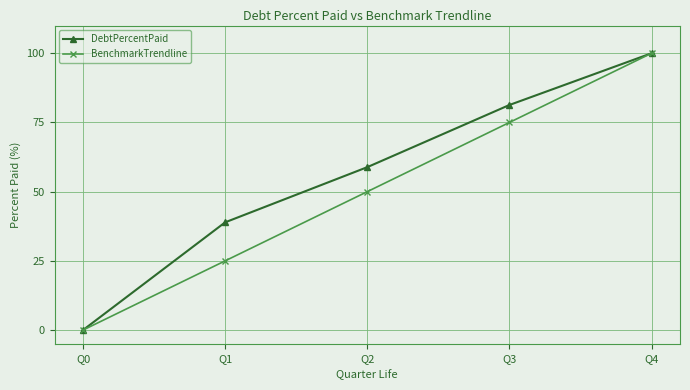

What is the average value of the DebtPercentPaid series?

55.8